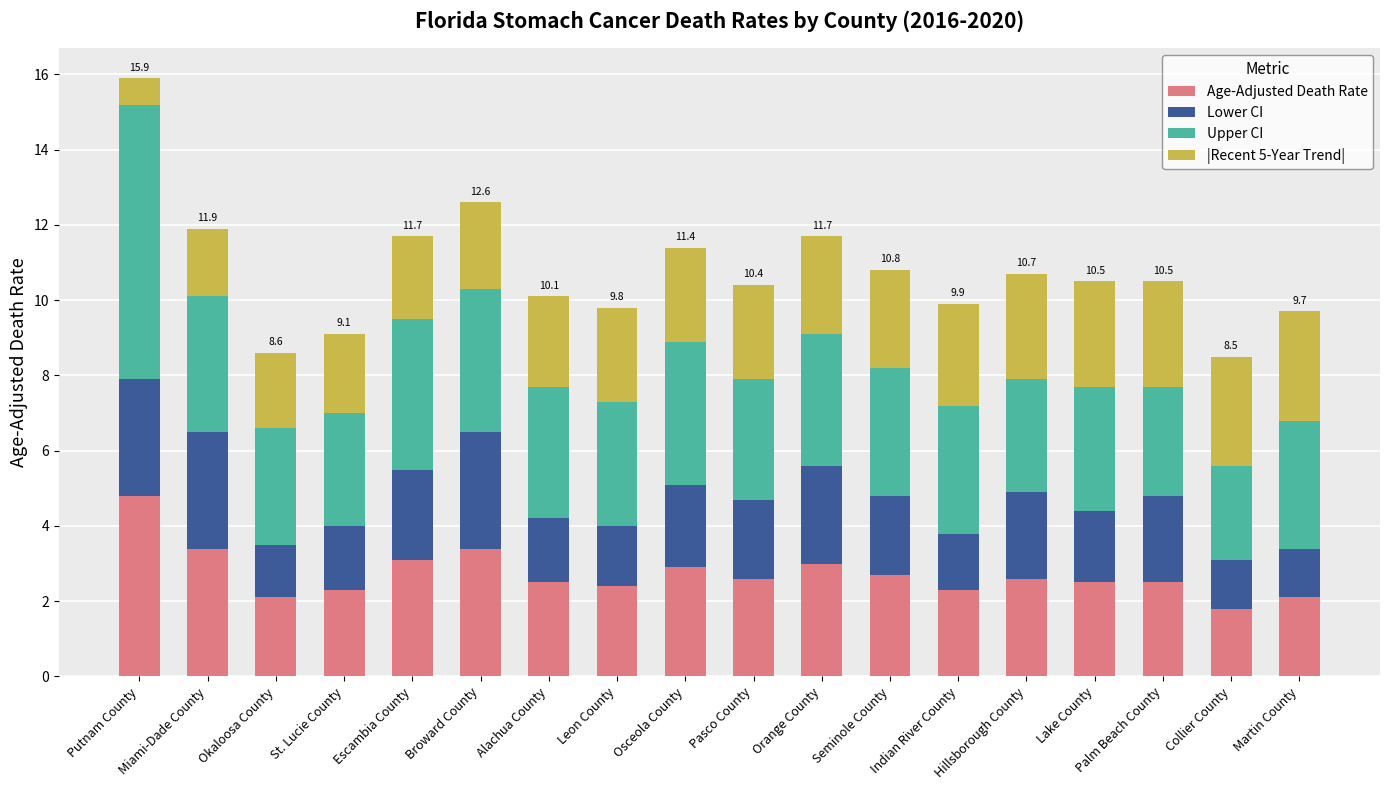

At which category is the sum across all series the highest?

Putnam County